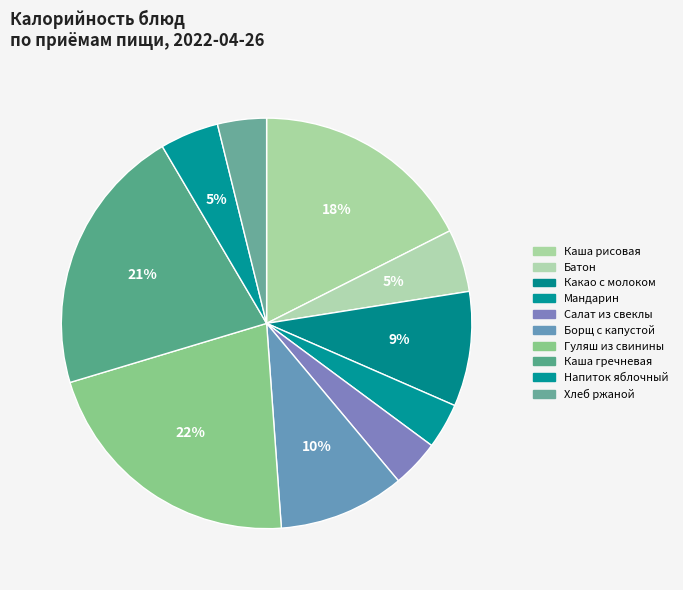

Is it true that Напиток яблочный is 5% of the pie?

True